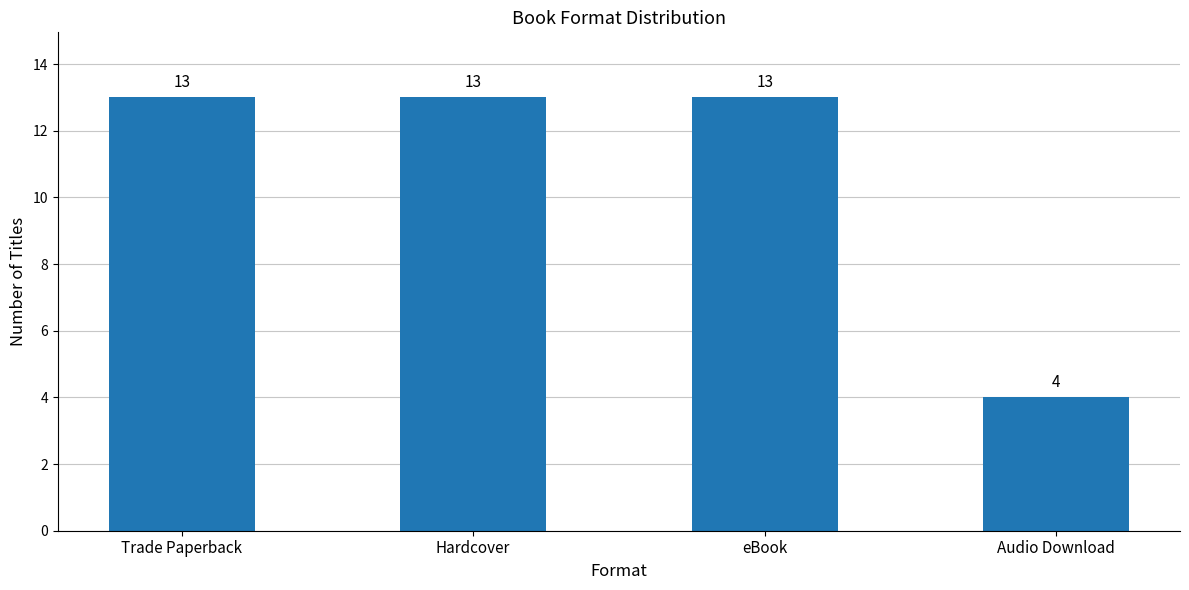

What is the difference between the maximum and minimum values?

9